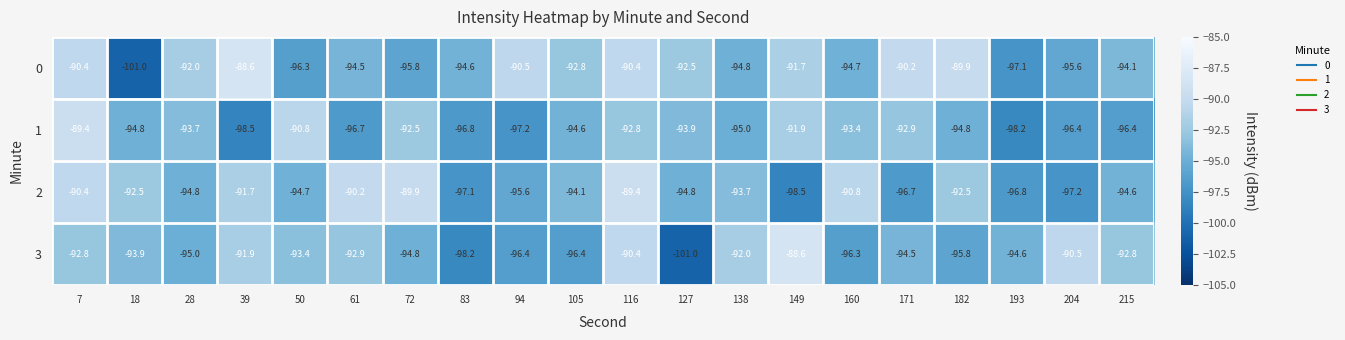

Is it true that 1 equals -147.6 at 72?

False